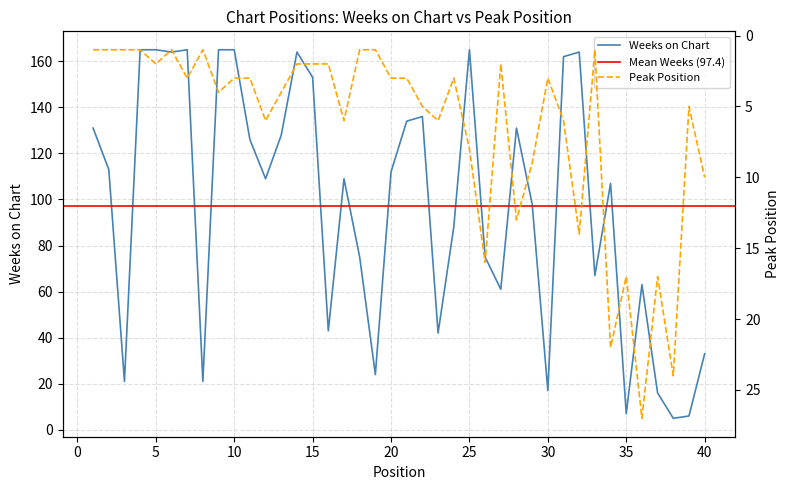

What is the sum of the Weeks on Chart values at 13 and 35?

135